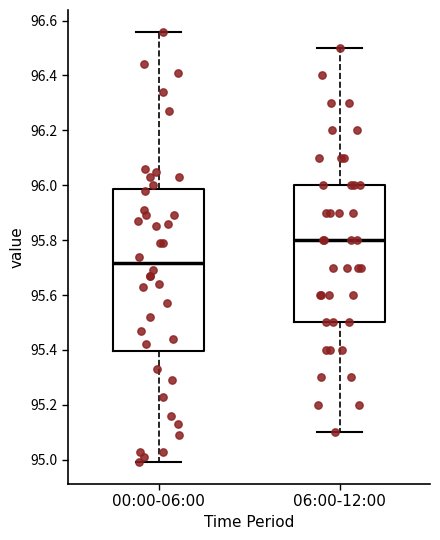

Which box is the tallest, from its lower edge to its upper edge?

00:00-06:00